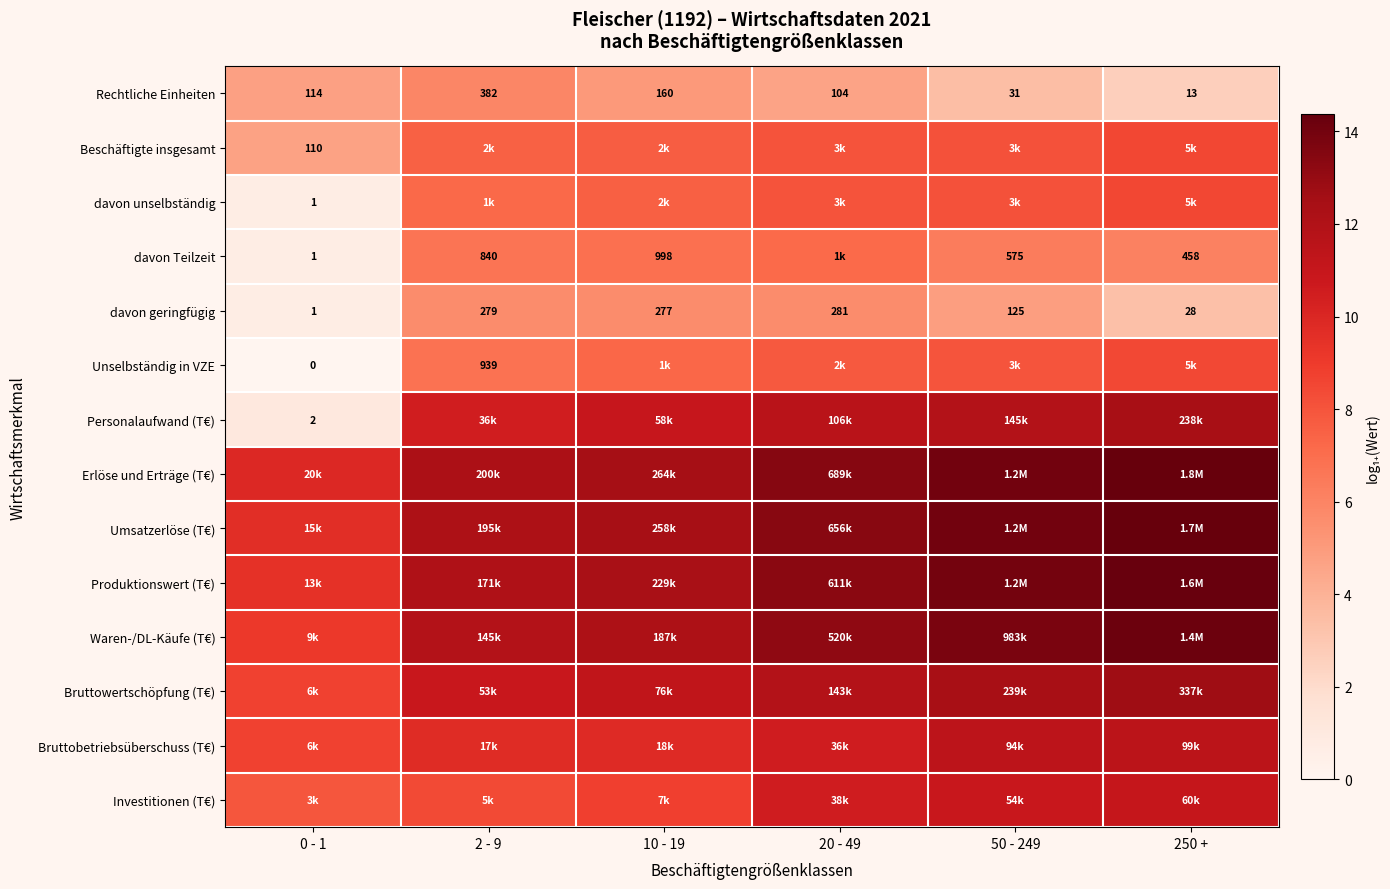

The value of davon geringfügig at 0 - 1 is 0.7. True or false?

True